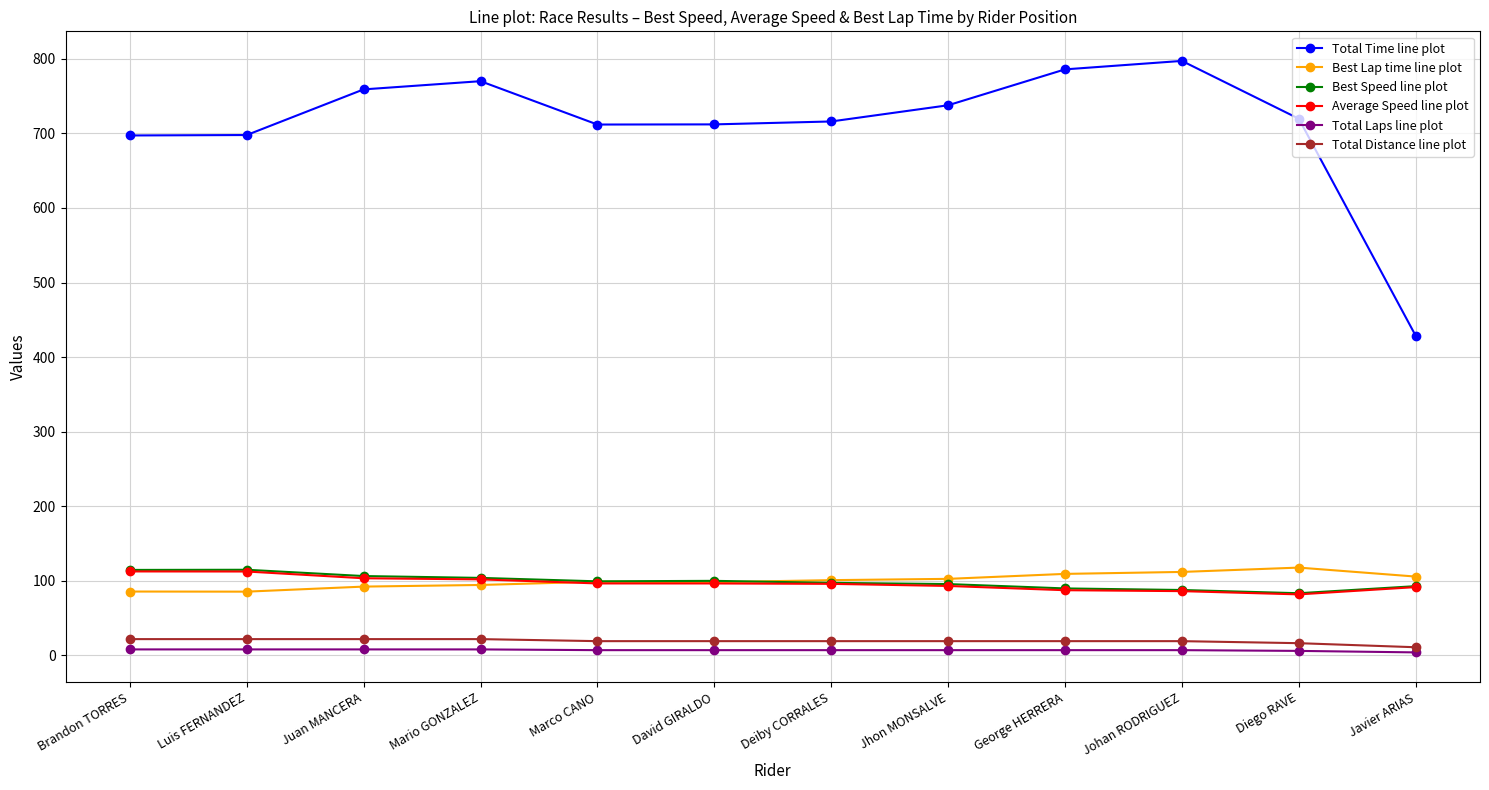

At how many categories does at least one series exceed 136?

12